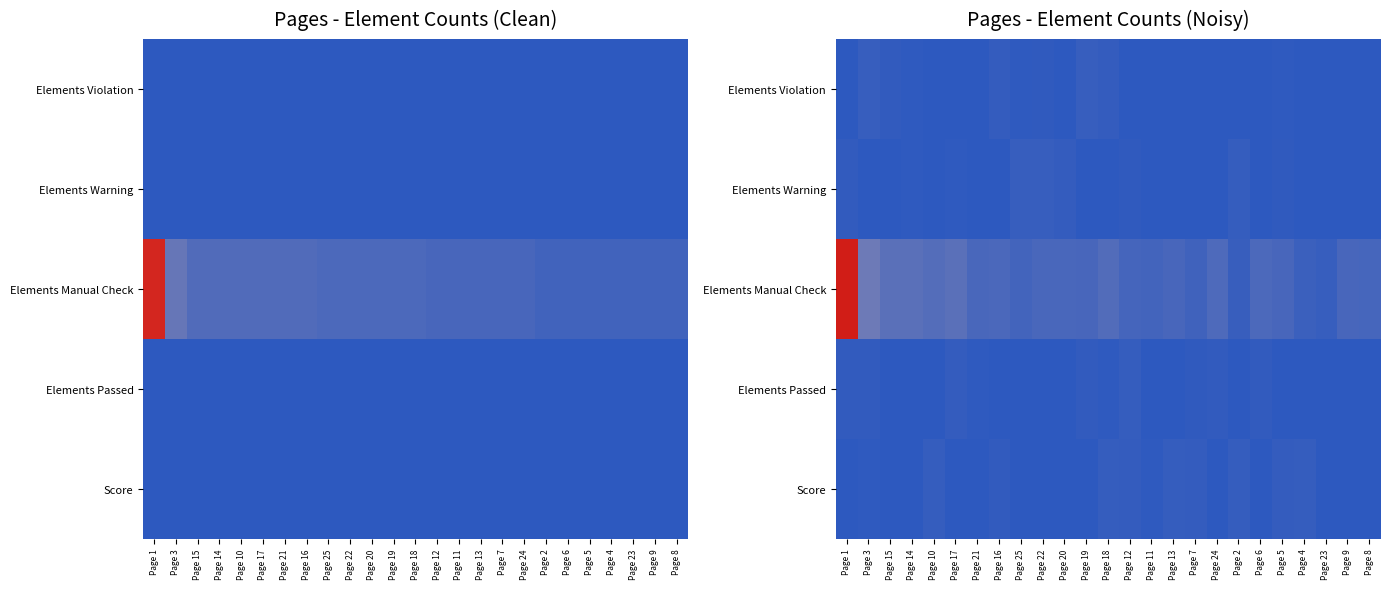

The value of Score at Page 15 is 0.0. True or false?

True